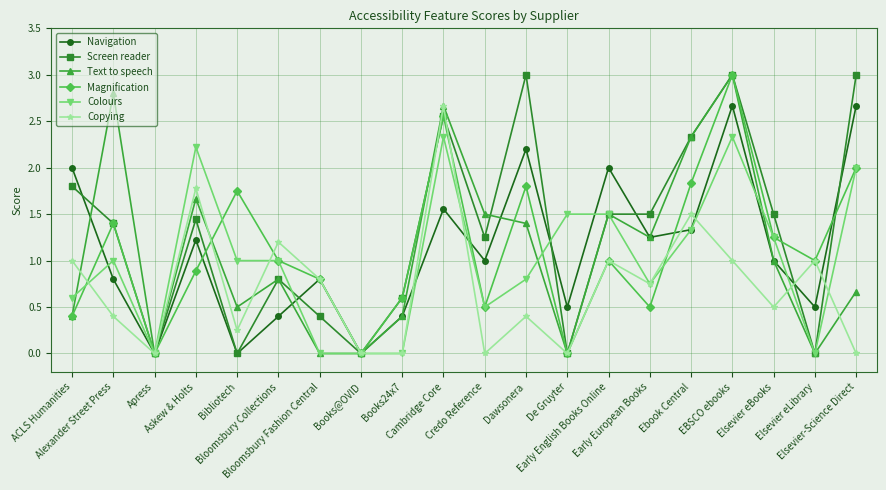

How many categories are shown in the chart?

20